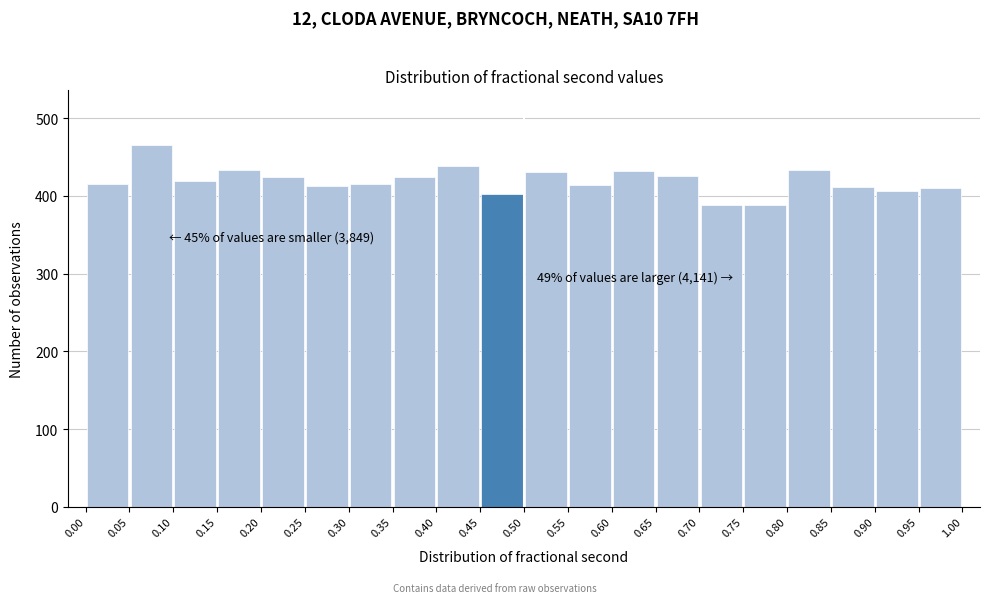

Over which range of the x-axis is the bar tallest?

0.05 to 0.10